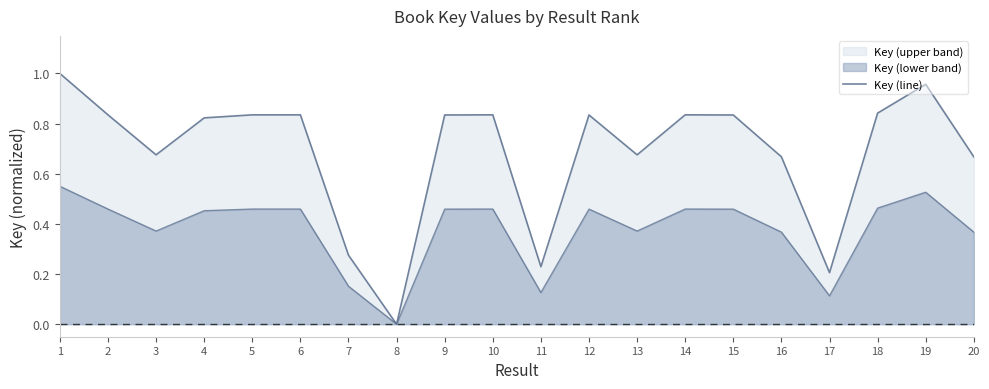

Is it true that the value at 9 is 1.4?

False